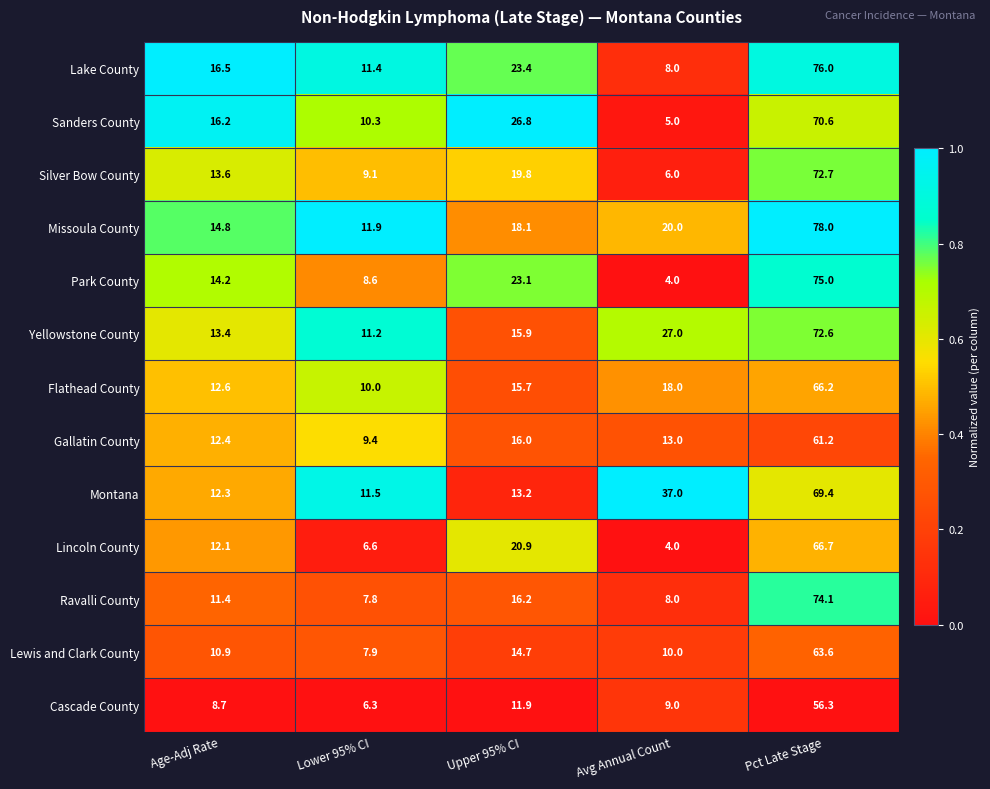

At which category is the sum across all series the highest?

Pct Late Stage